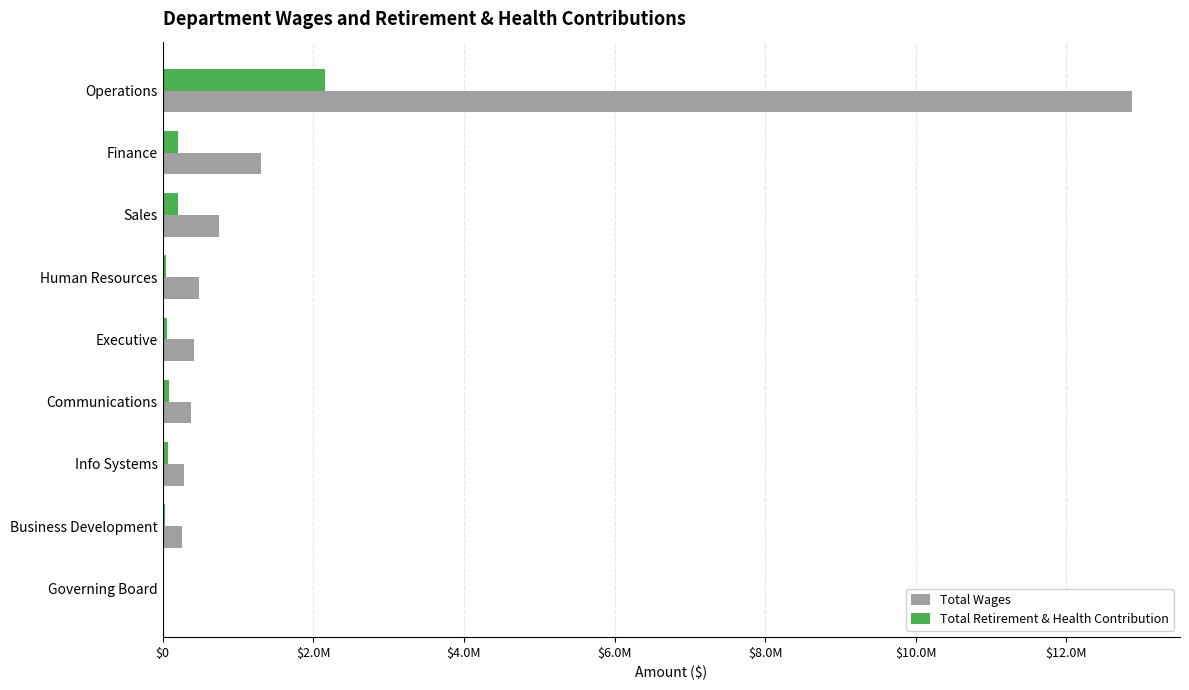

What are all the series names shown in the legend?

Total Wages, Total Retirement & Health Contribution